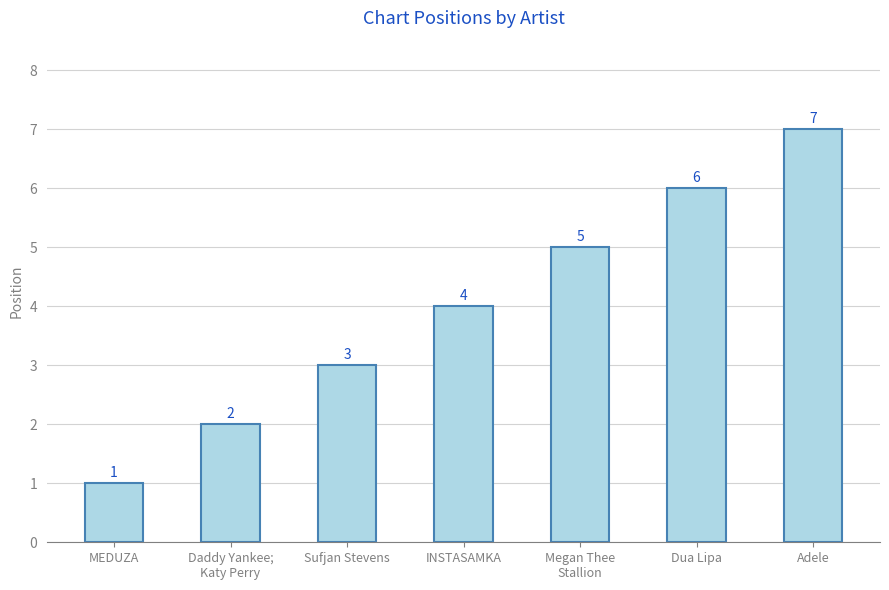

What is the smallest value displayed?

1